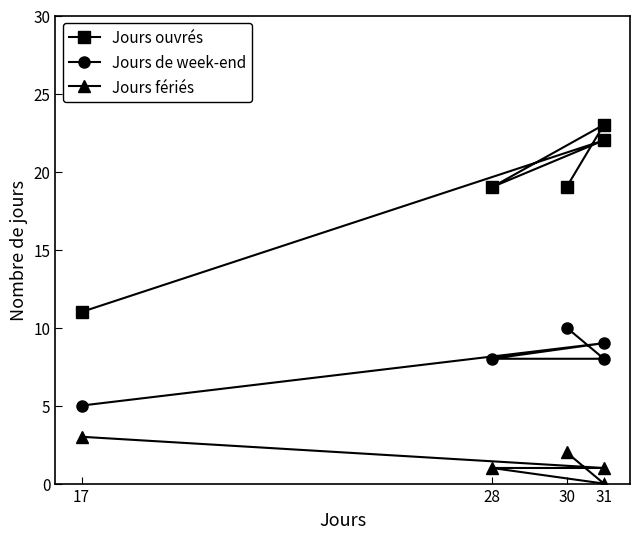

Which category has the lowest value in the Jours fériés series?

31